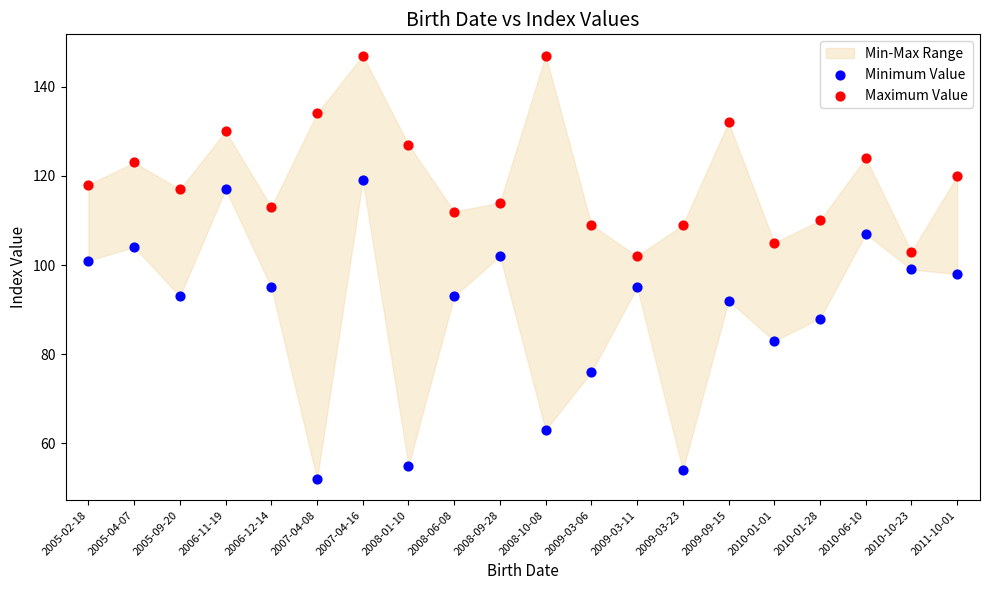

Which series reaches the minimum Y coordinate?

Minimum Value